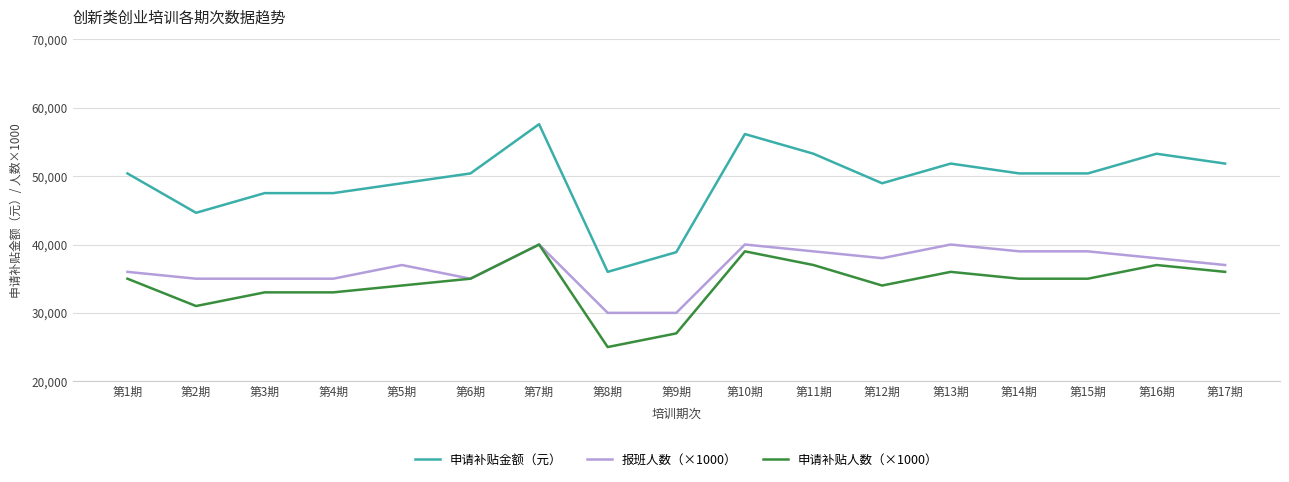

True or false: 申请补贴金额（元） and 申请补贴人数（×1000） intersect in this chart.

False